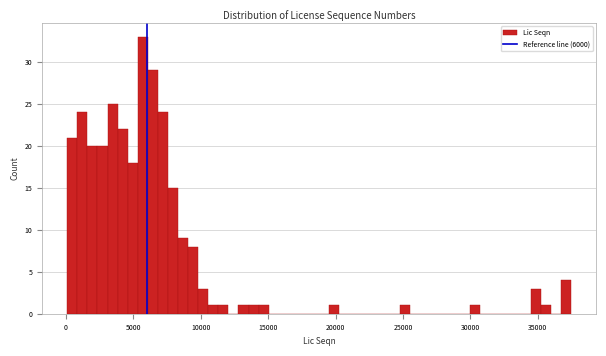

Around what value on the x-axis is the tallest bar? Give the approximate position of its centre, as read against the axis.

5500